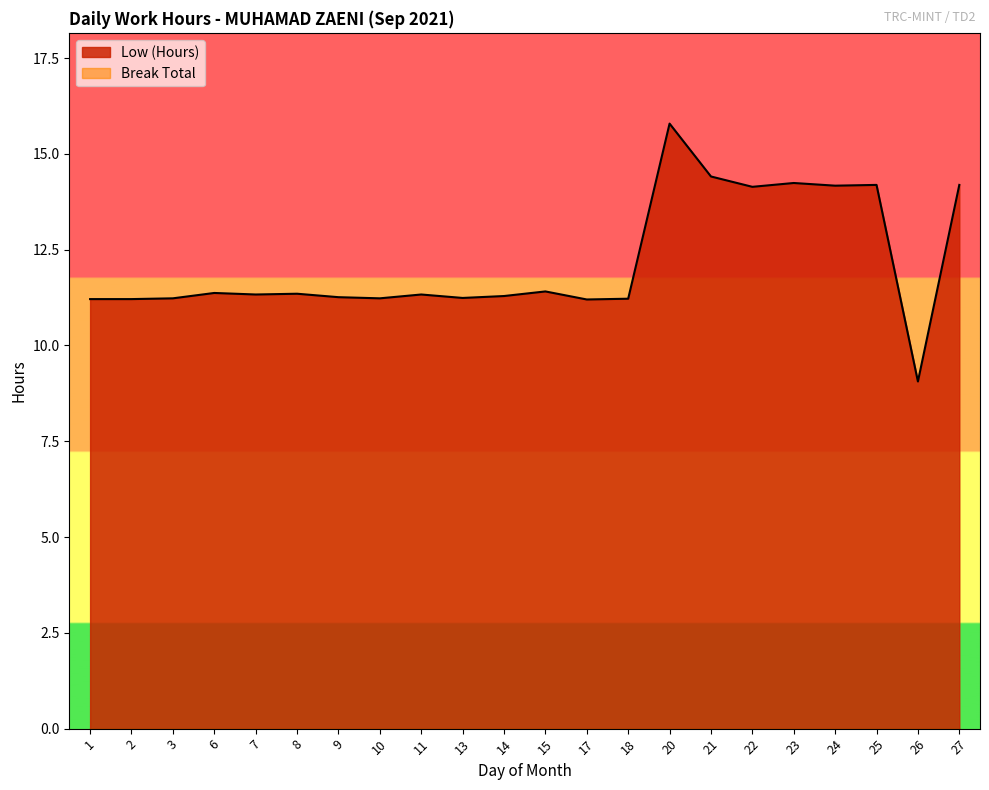

Reading left to right, what are all the values shown in this chart?

1=11.2	2=11.2	3=11.2	6=11.4	7=11.3	8=11.3	9=11.3	10=11.2	11=11.3	13=11.2	14=11.3	15=11.4	17=11.2	18=11.2	20=15.8	21=14.4	22=14.1	23=14.2	24=14.2	25=14.2	26=9.1	27=14.2